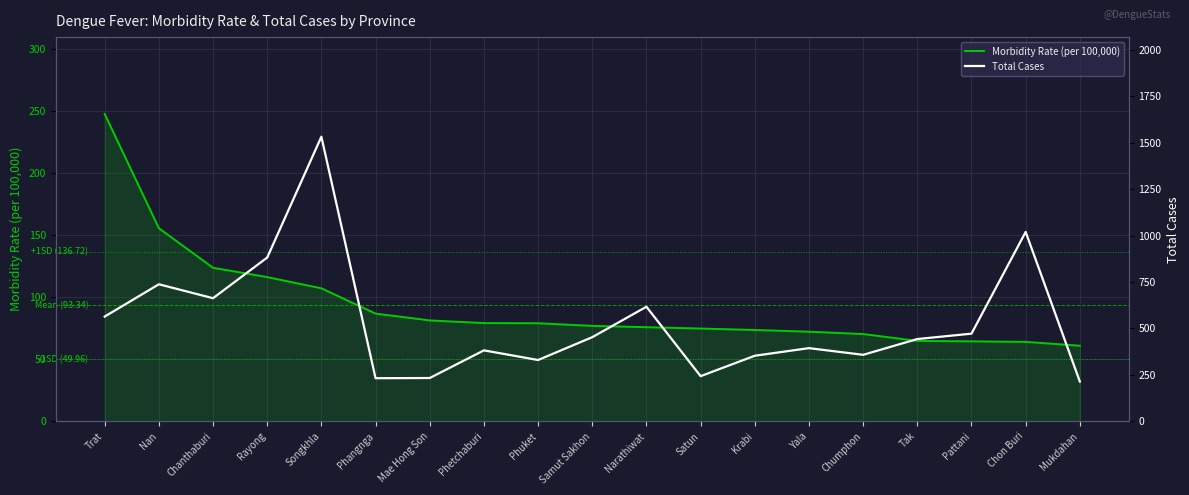

What is the label of the 19th point from the left?

Mukdahan